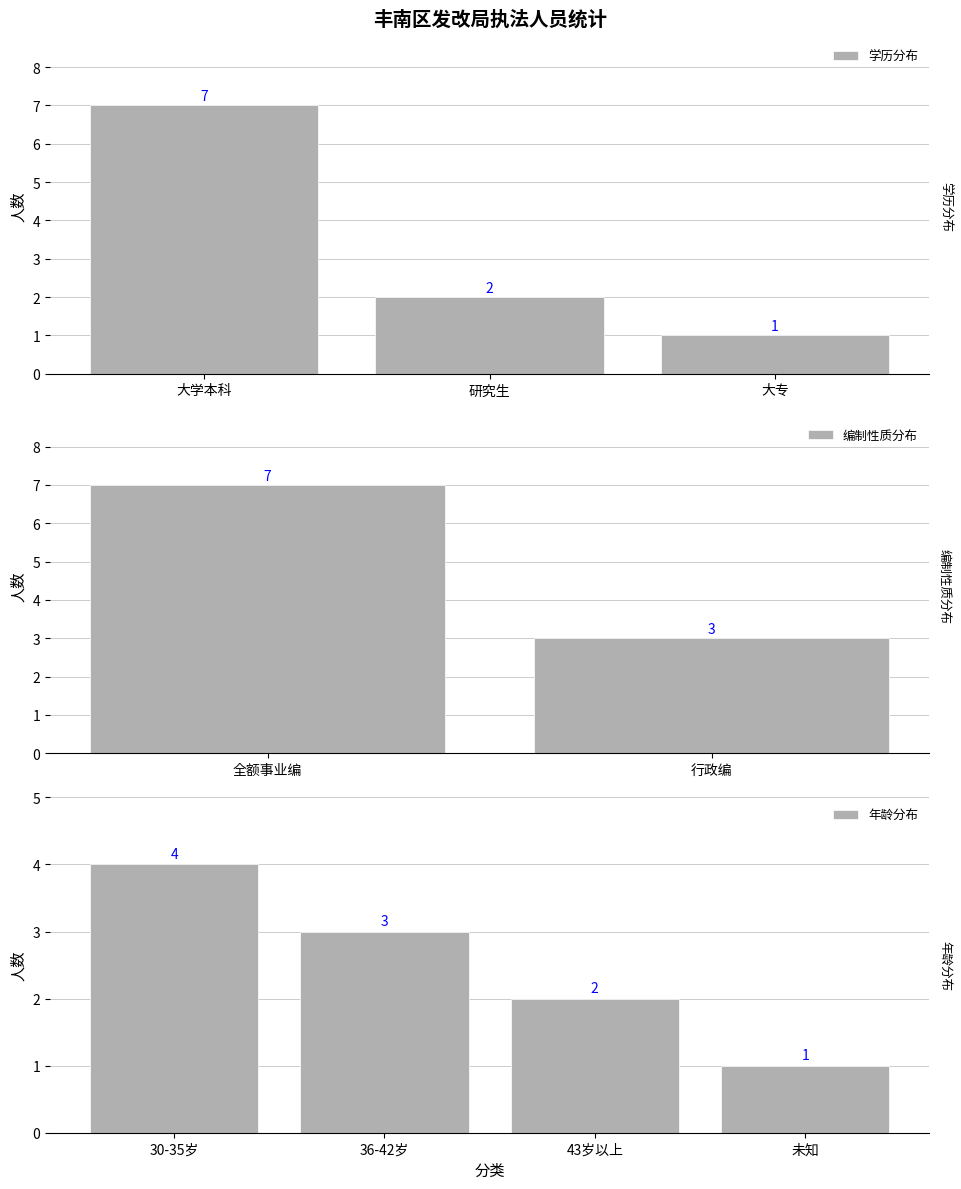

Is it true that 学历分布 equals 4 at 研究生?

False